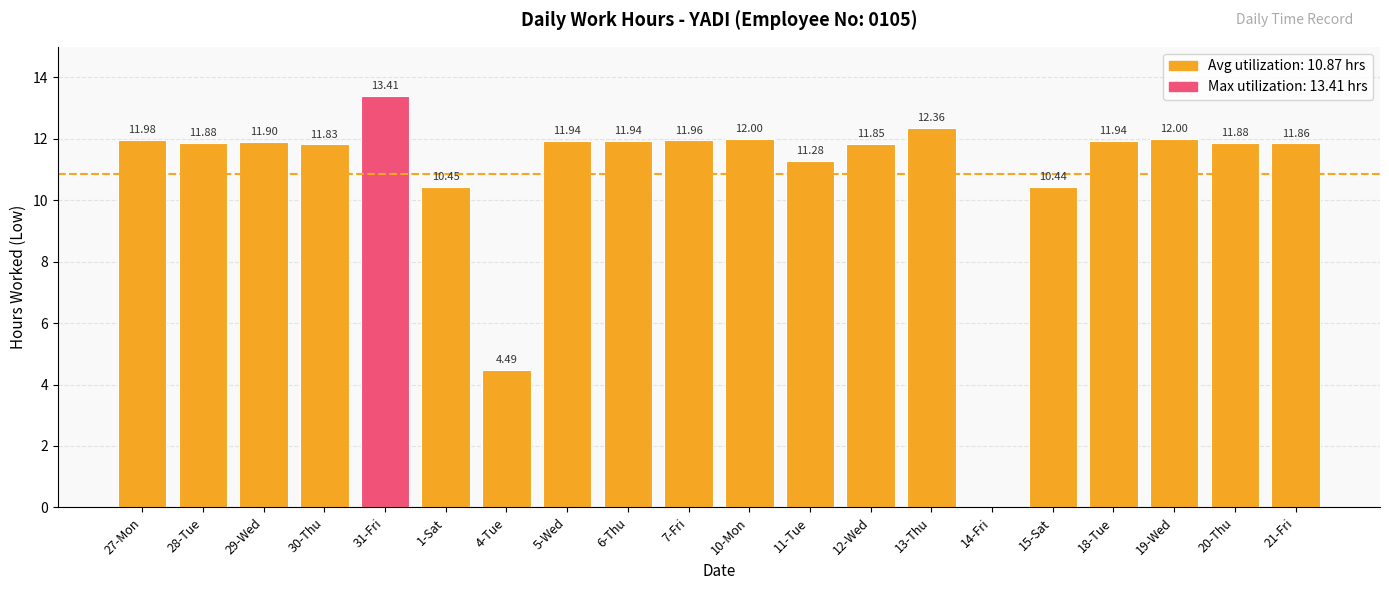

What is the sum of all values?

217.4